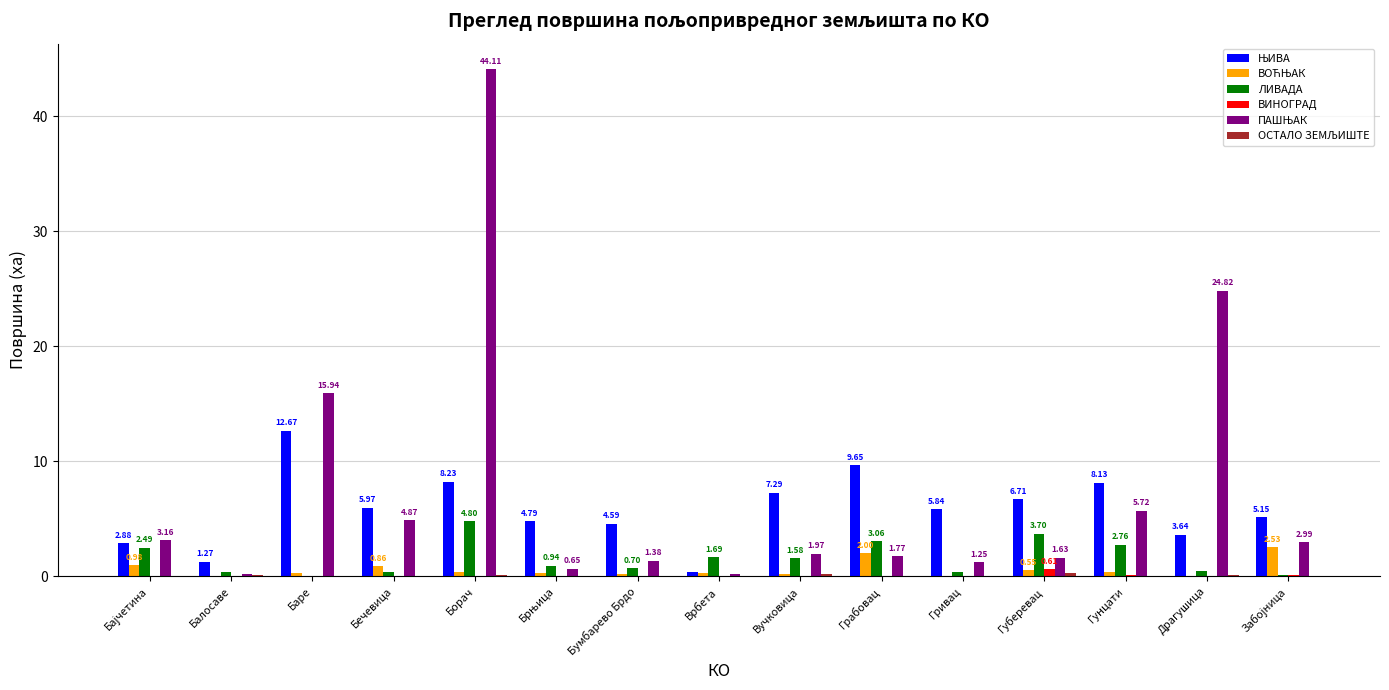

Which category has the highest value in the ЛИВАДА series?

Борач